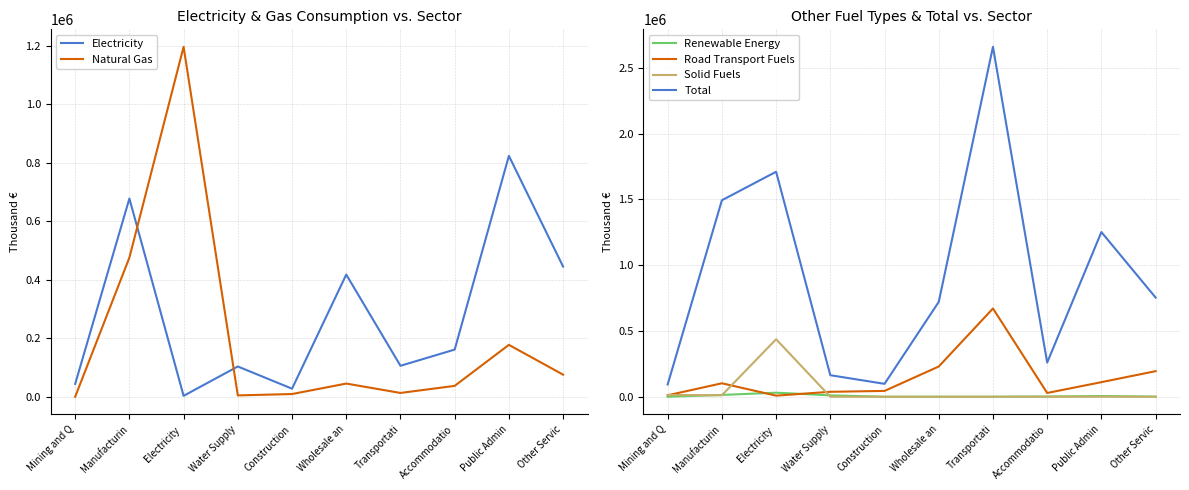

True or false: Natural Gas has a value of 13821 at Transportati.

True